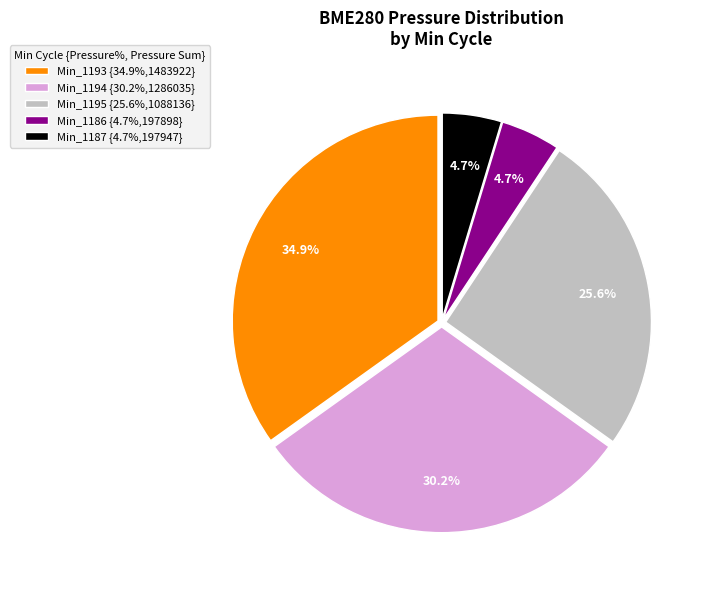

How many slices are in this pie chart?

5